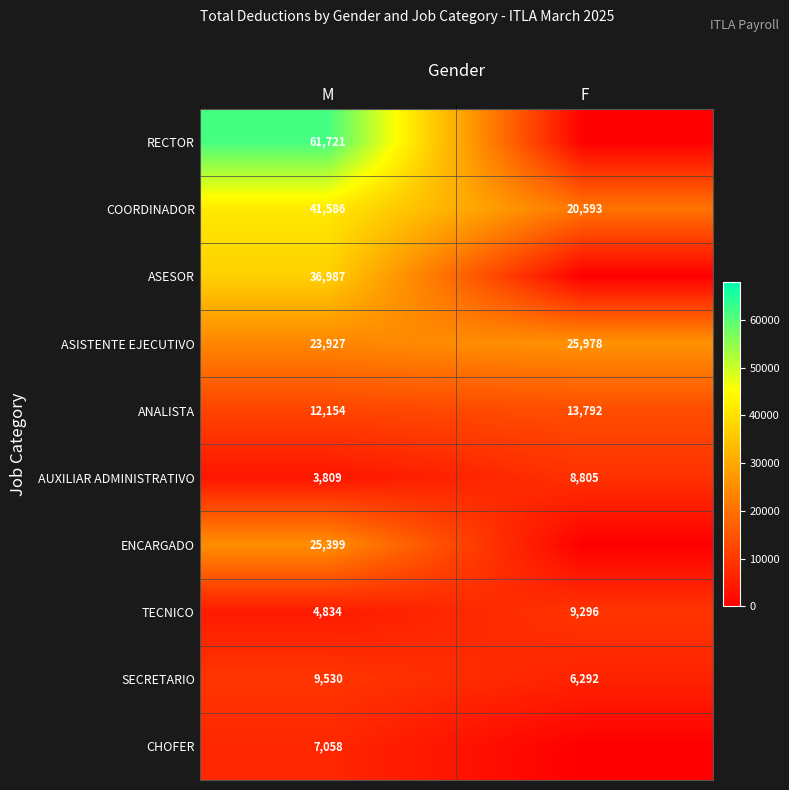

Which category has the highest value in the TECNICO series?

F